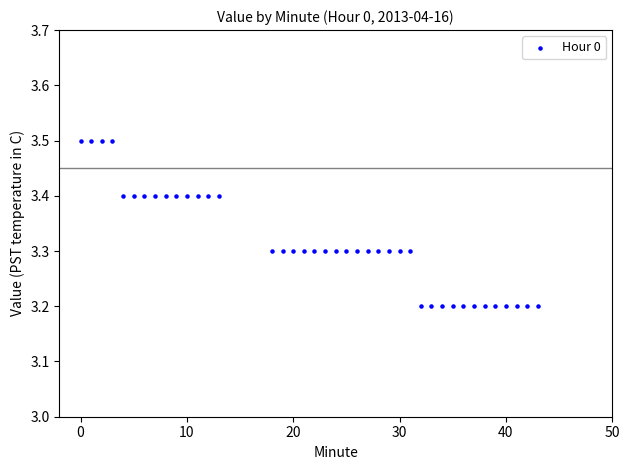

What is the range of X values (max minus min)?

43.0